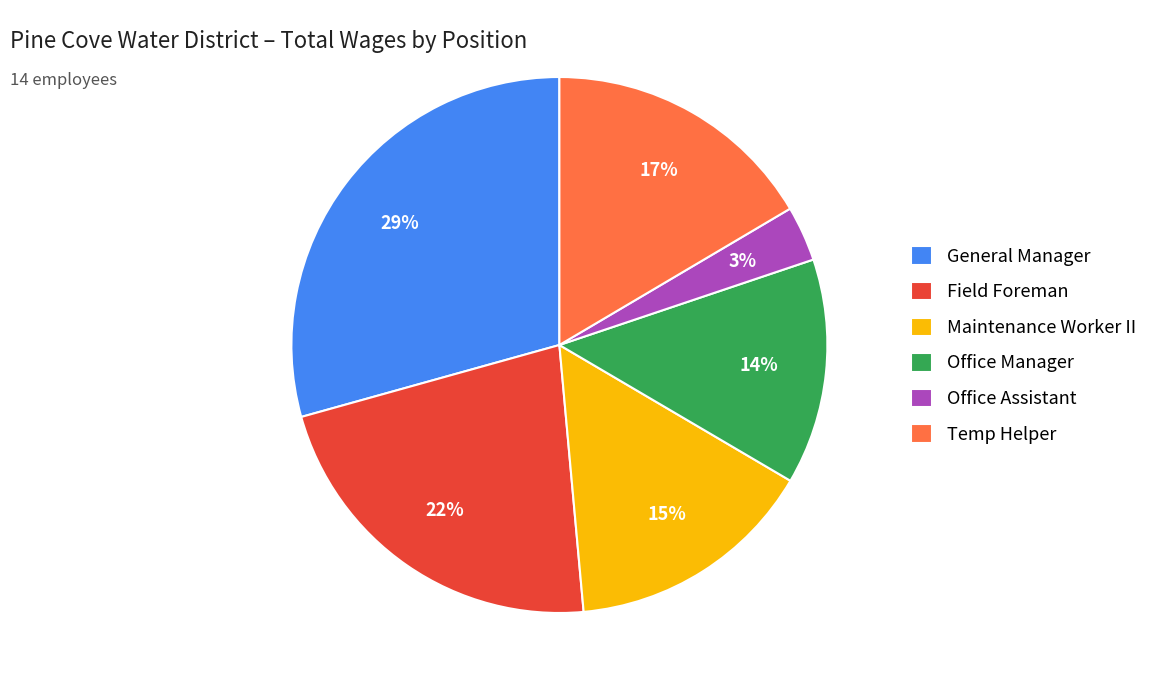

How many slices are in this pie chart?

6